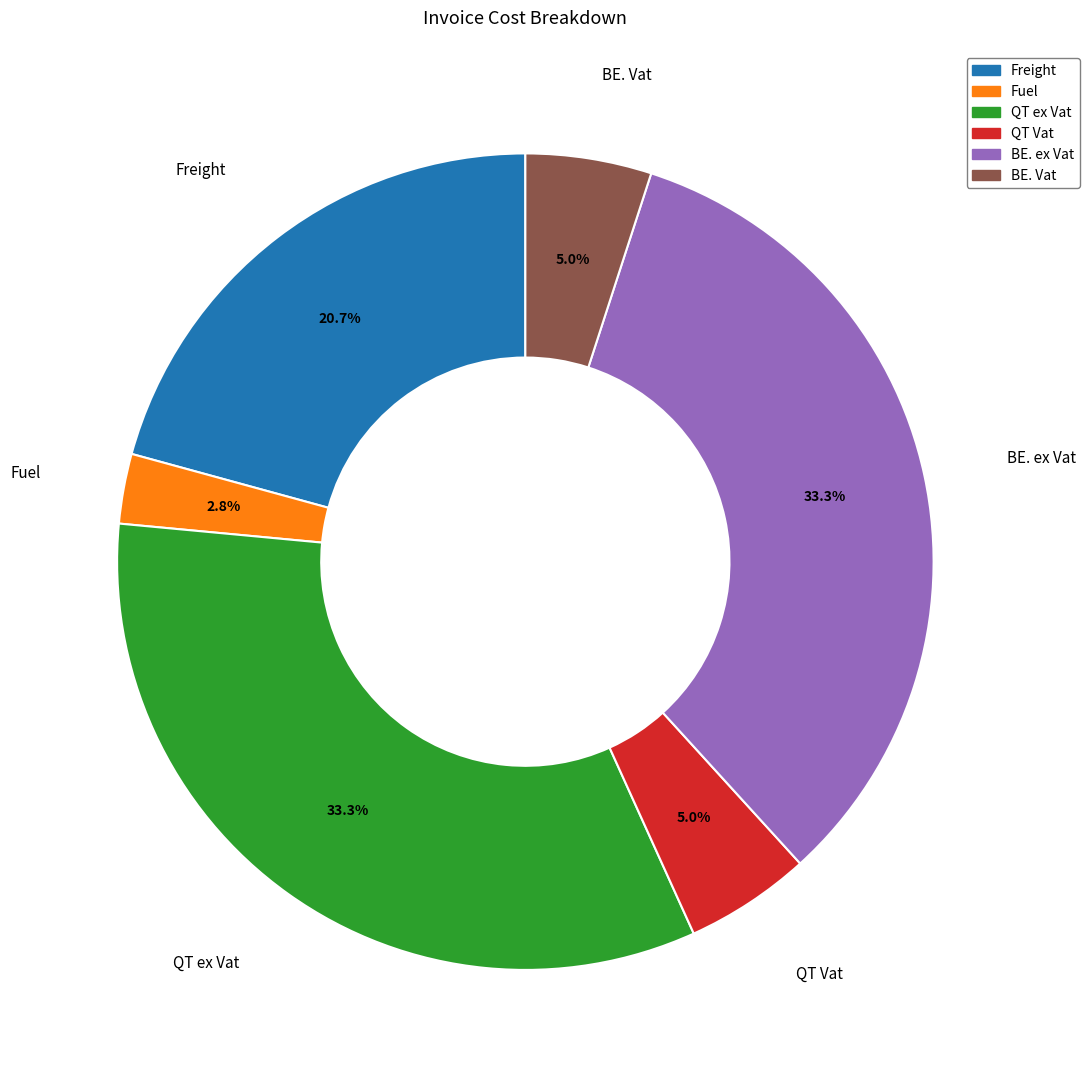

Which has a higher value, BE. ex Vat or QT Vat?

BE. ex Vat